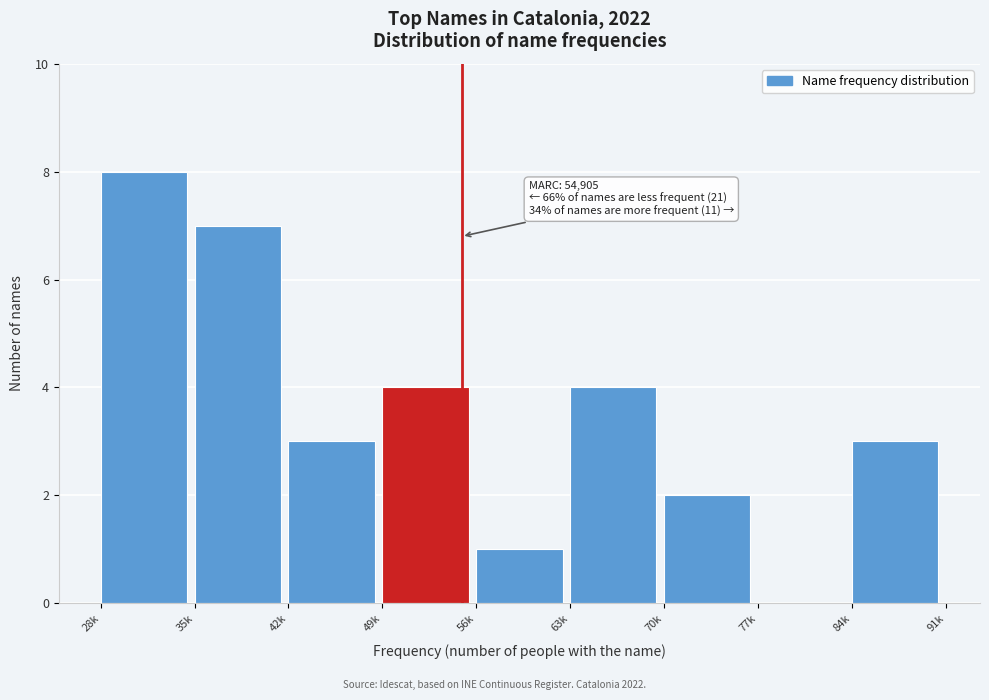

Reading left to right, transcribe all the data shown in this chart.

28k=8	35k=7	42k=3	49k=4	56k=1	63k=4	70k=2	77k=0	84k=3